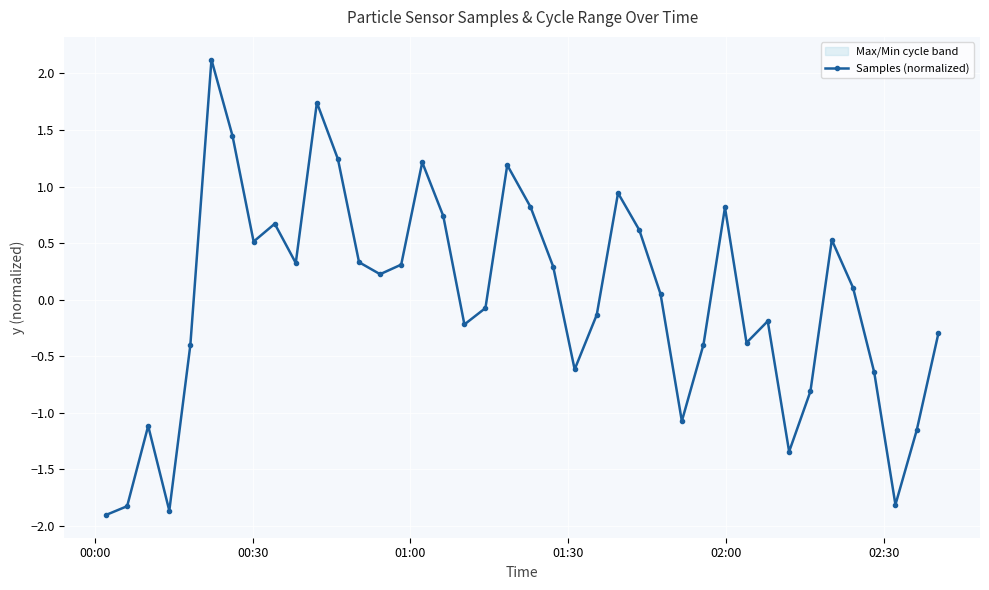

Count the number of data series in this chart.

1